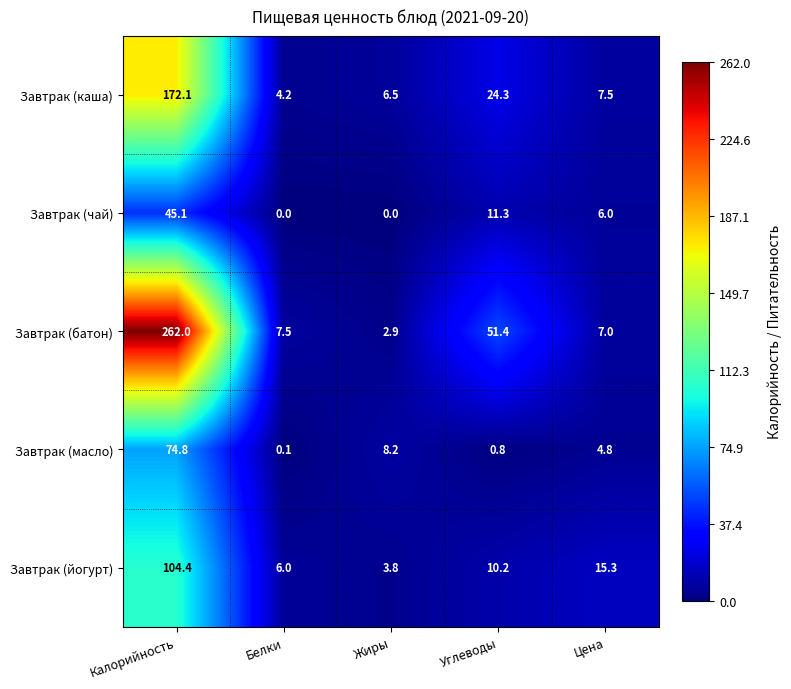

How many categories are shown in the chart?

5